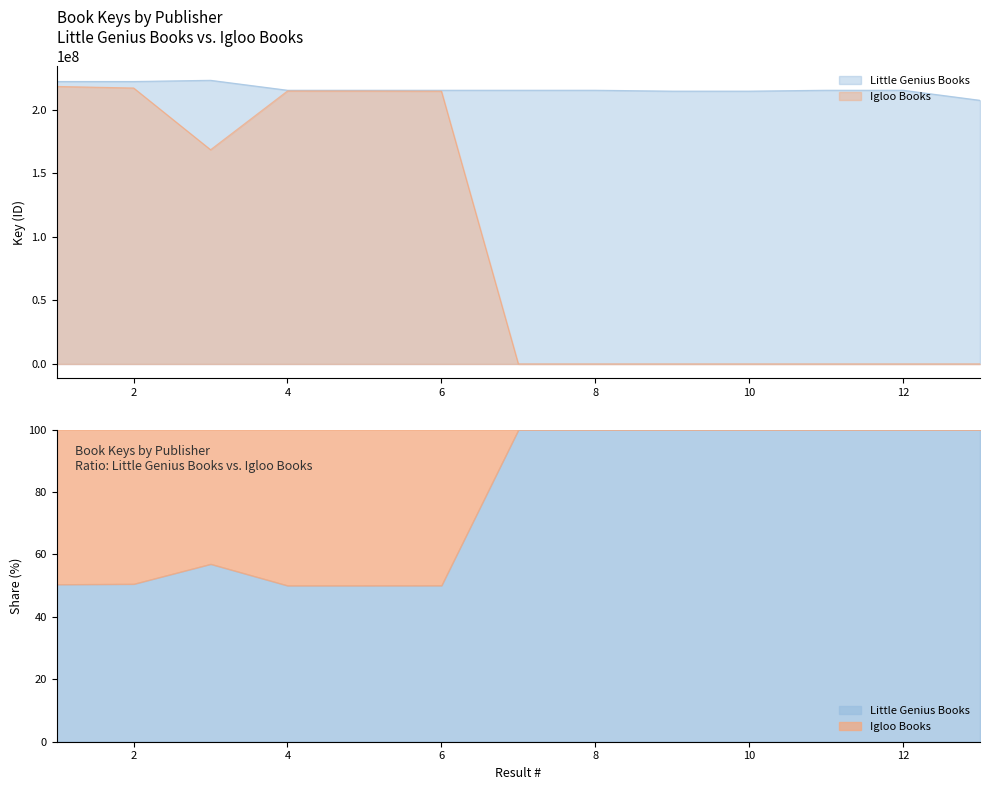

What is the total value across all series at 10?

214484057